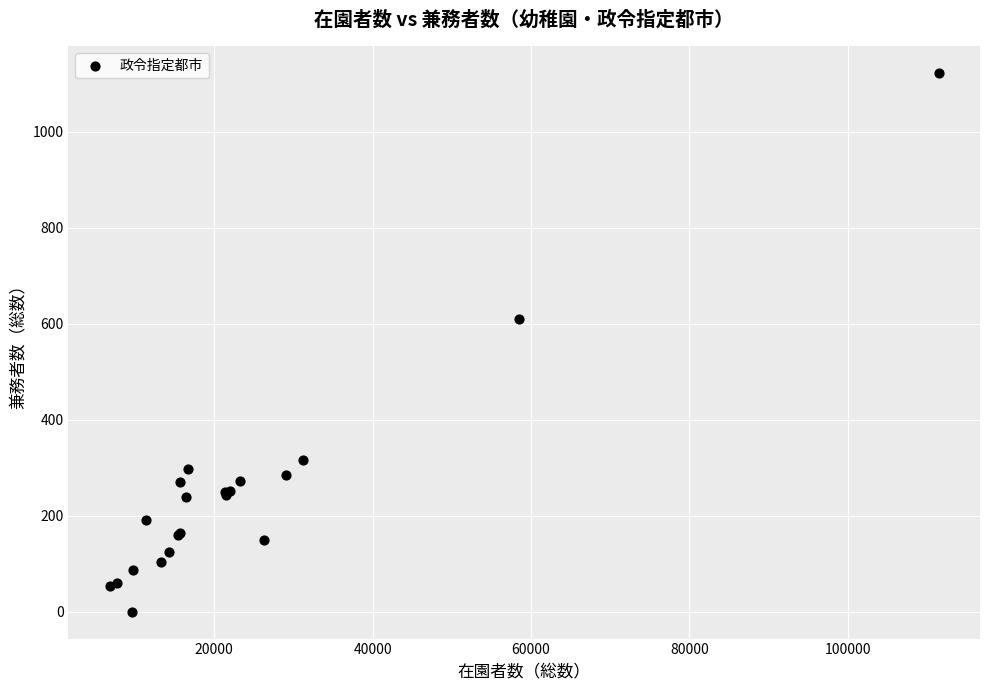

What Y value in the scatter plot is closest to 561?

610